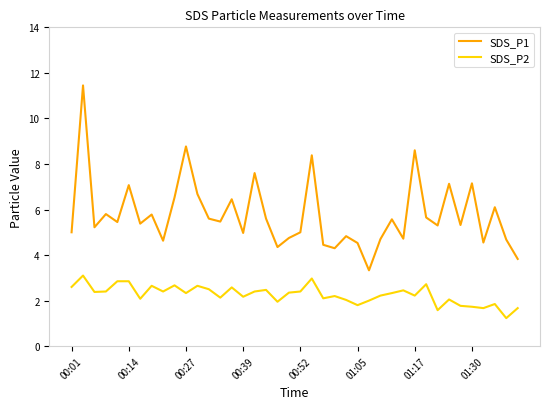

How many series are shown in this chart?

2